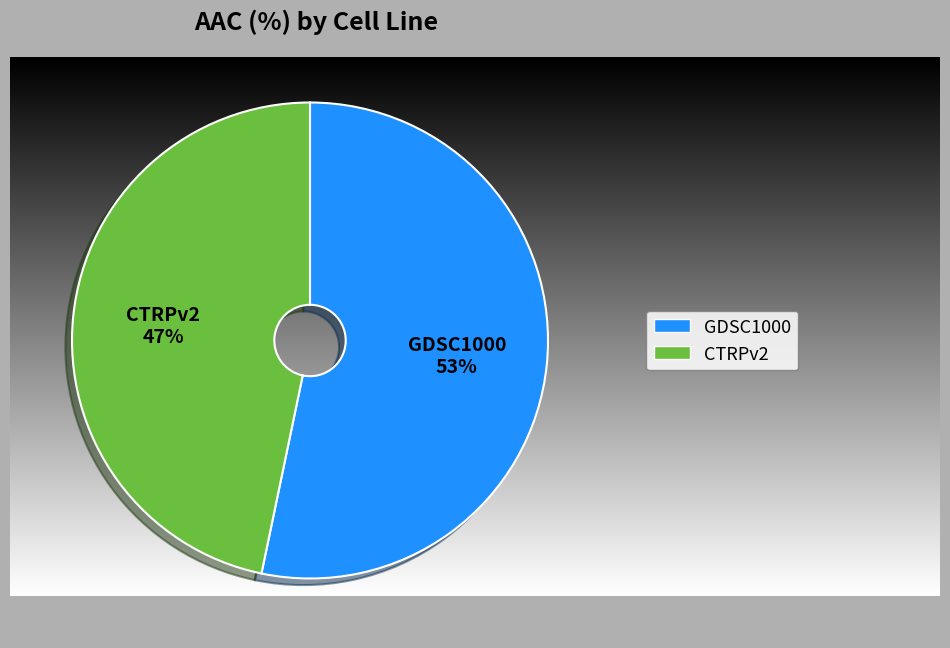

To the nearest percent, what percentage of the pie is GDSC1000?

53%